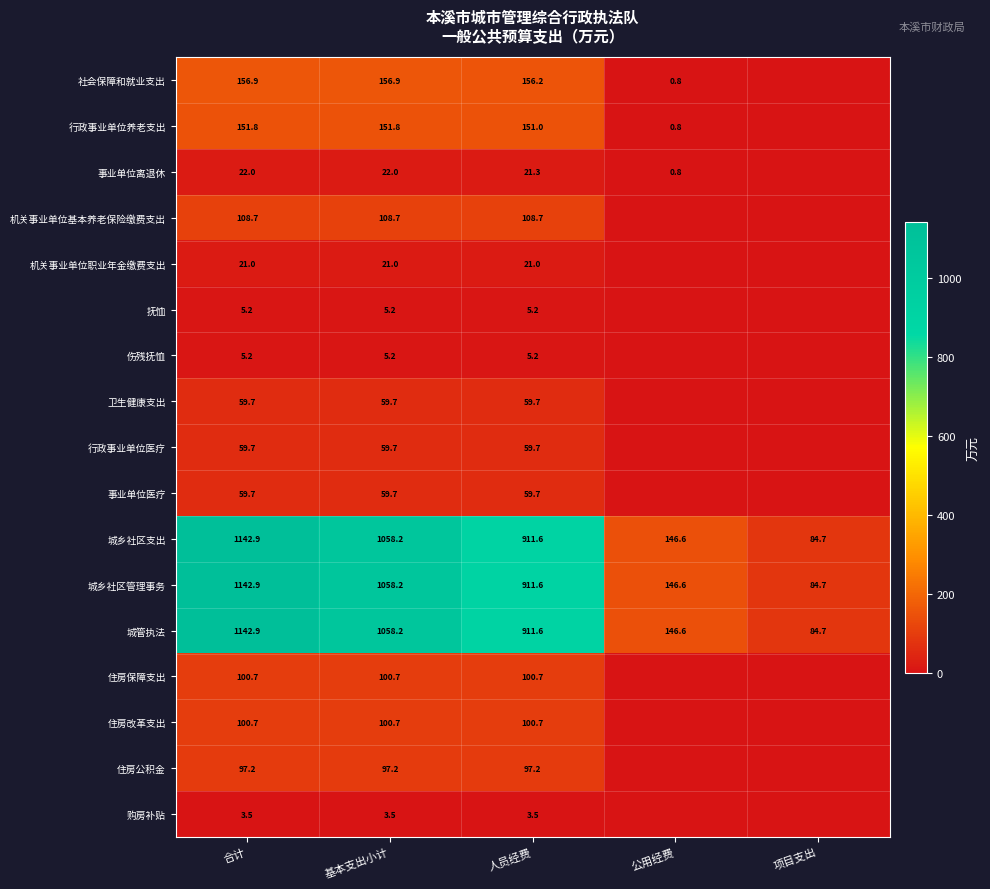

What is the difference between the highest and lowest values at 人员经费?

908.1